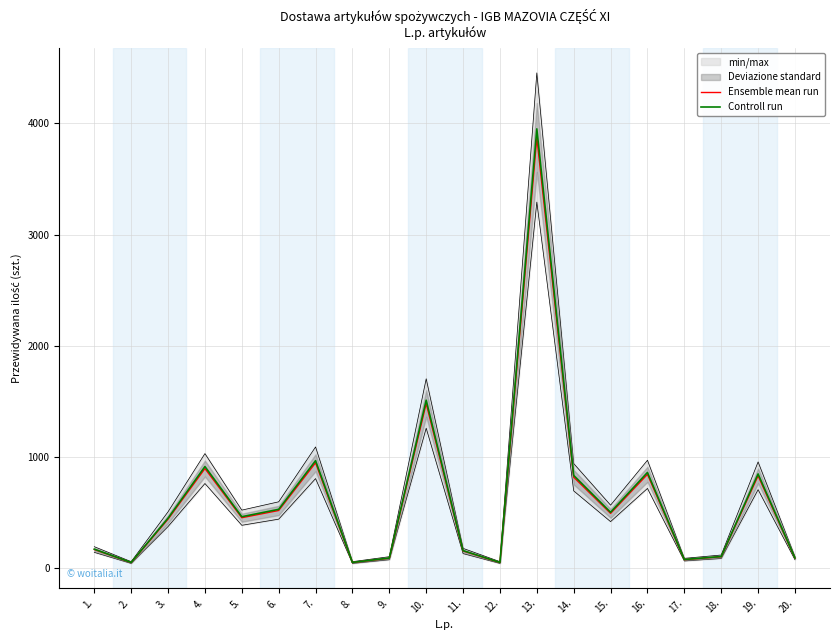

What are all the series names shown in the legend?

Ensemble mean run, Controll run